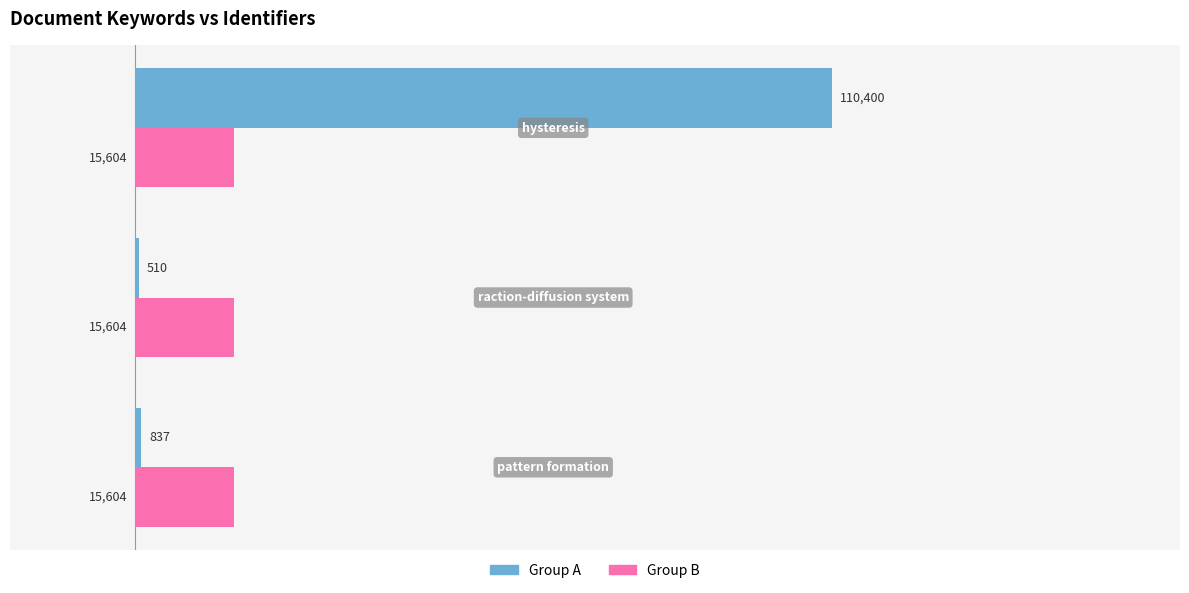

How many categories are shown in the chart?

3